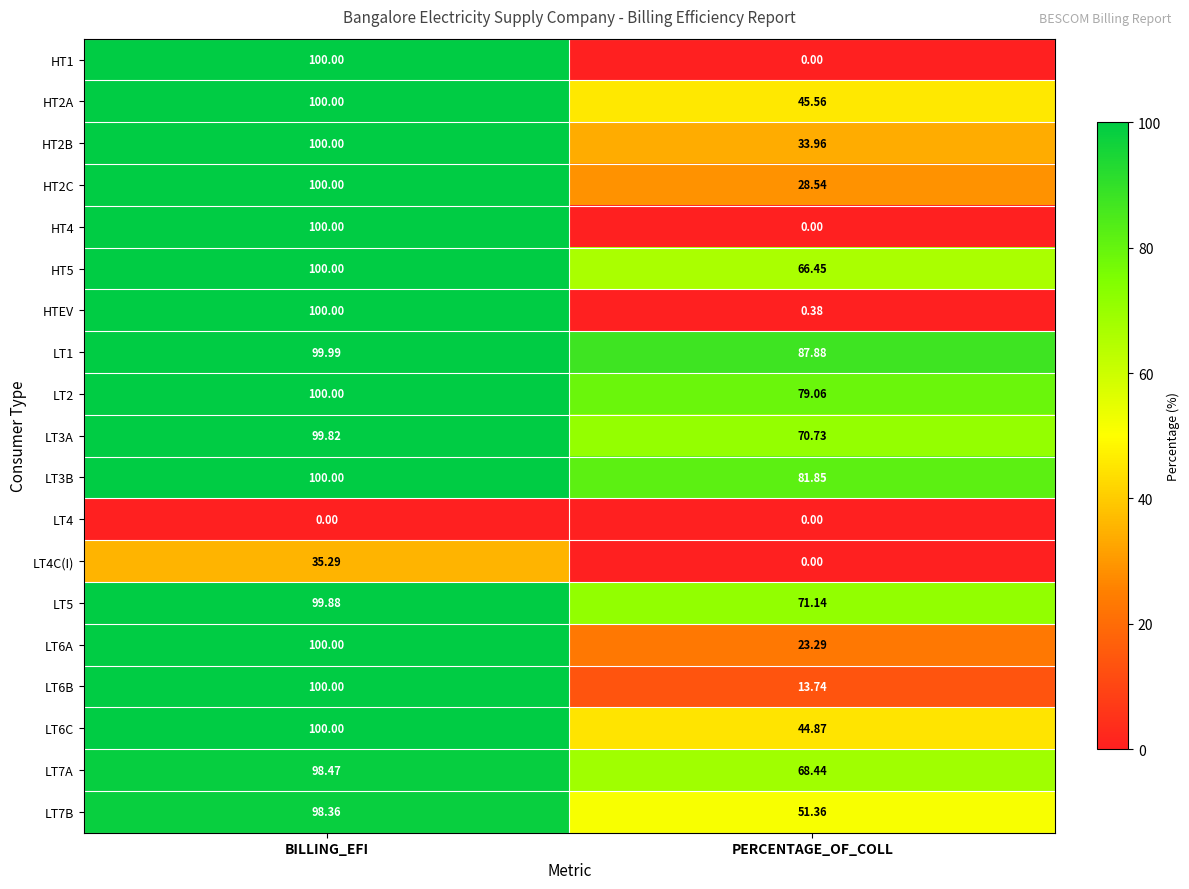

At which category is the sum across all series the highest?

BILLING_EFI